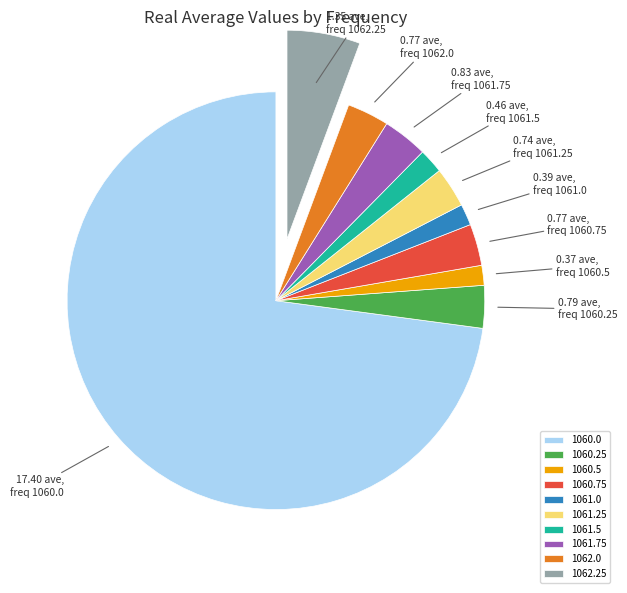

Which category has the biggest portion of the pie?

1060.0